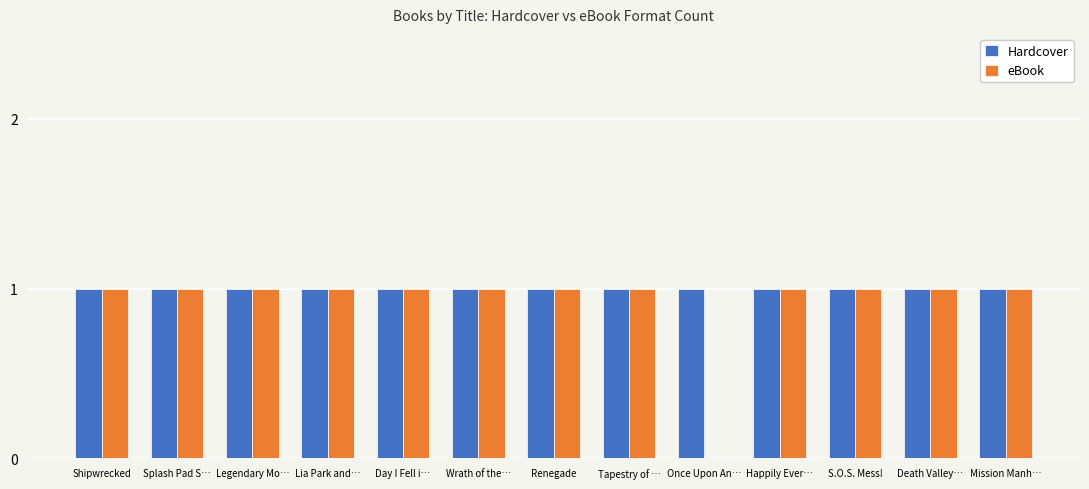

The value of eBook at Happily Ever… is 1. True or false?

True